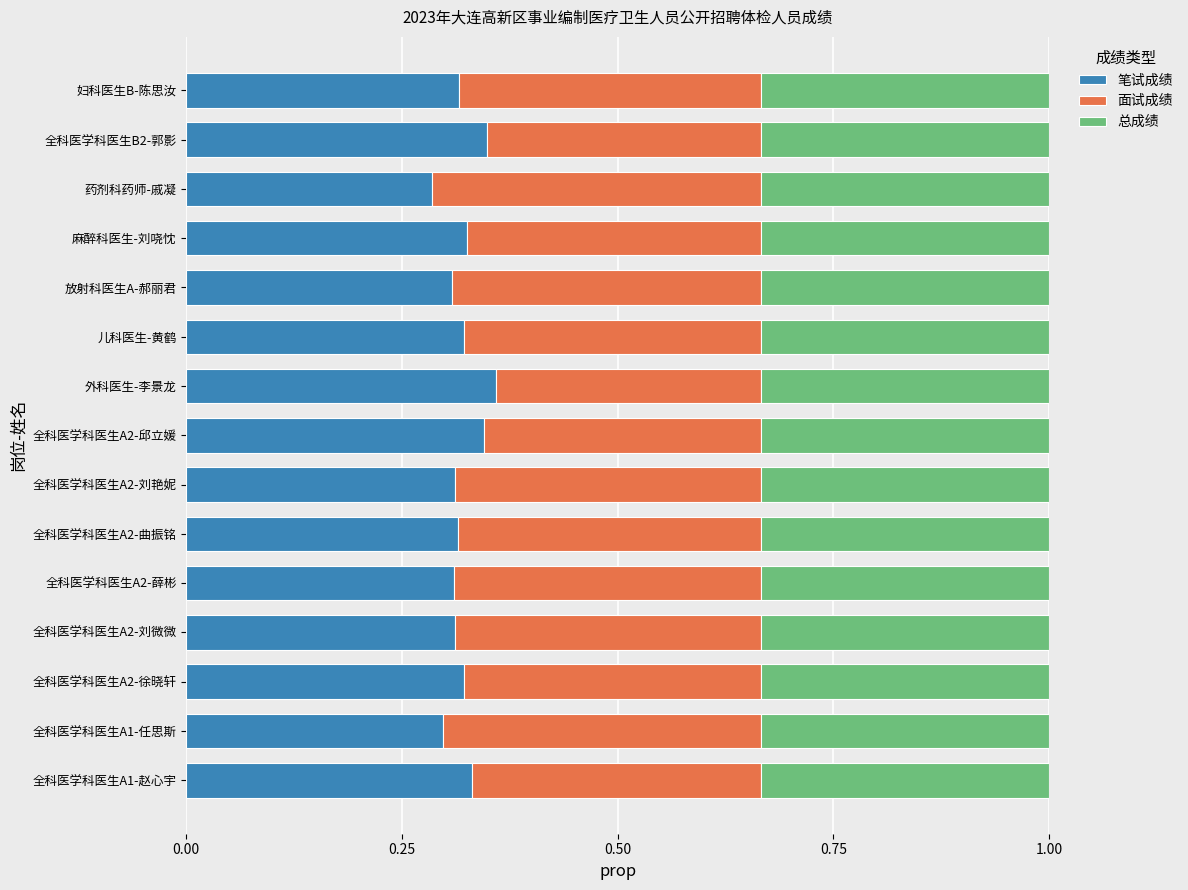

What is the total value across all series at 全科医学科医生A2-薛彬?

1.0